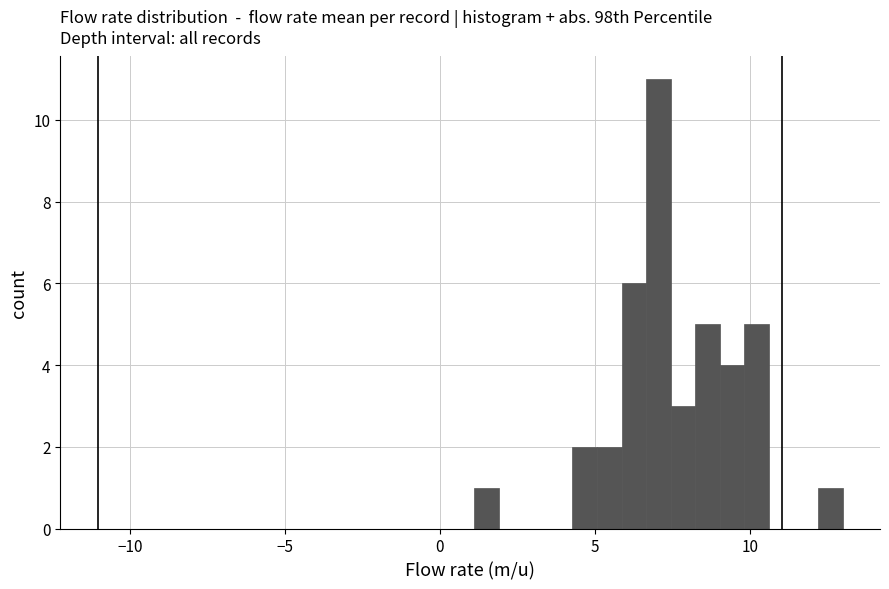

Around what value on the x-axis is the tallest bar? Give the approximate position of its centre, as read against the axis.

7.0